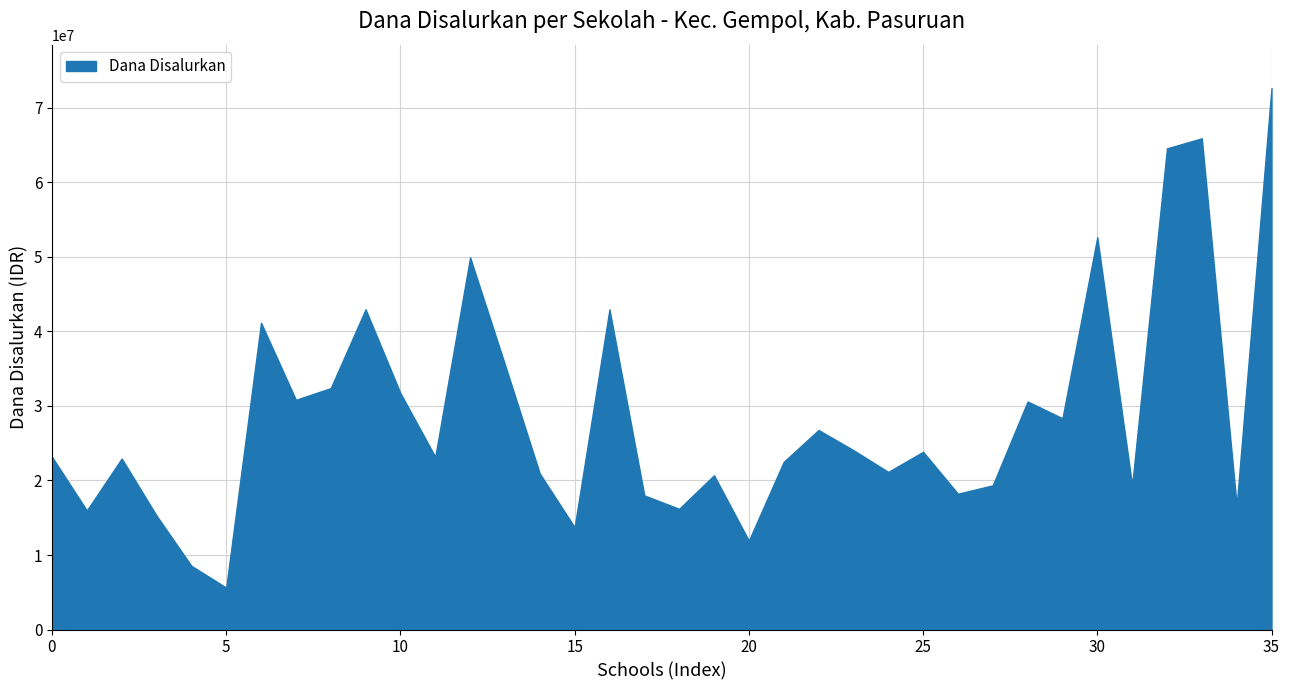

What is the greatest value displayed?

72675000